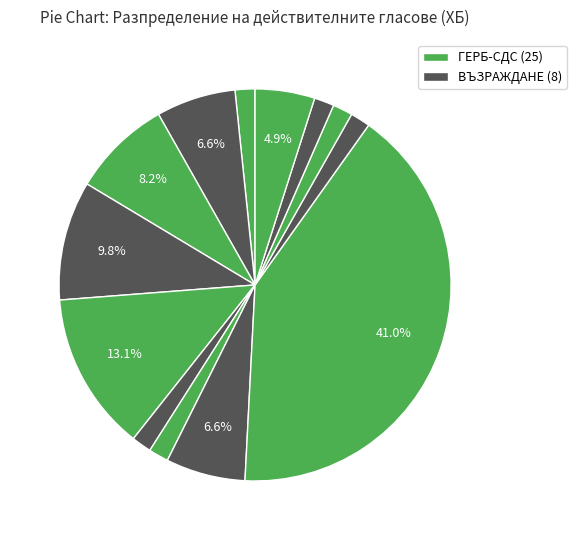

How many slices are in this pie chart?

13